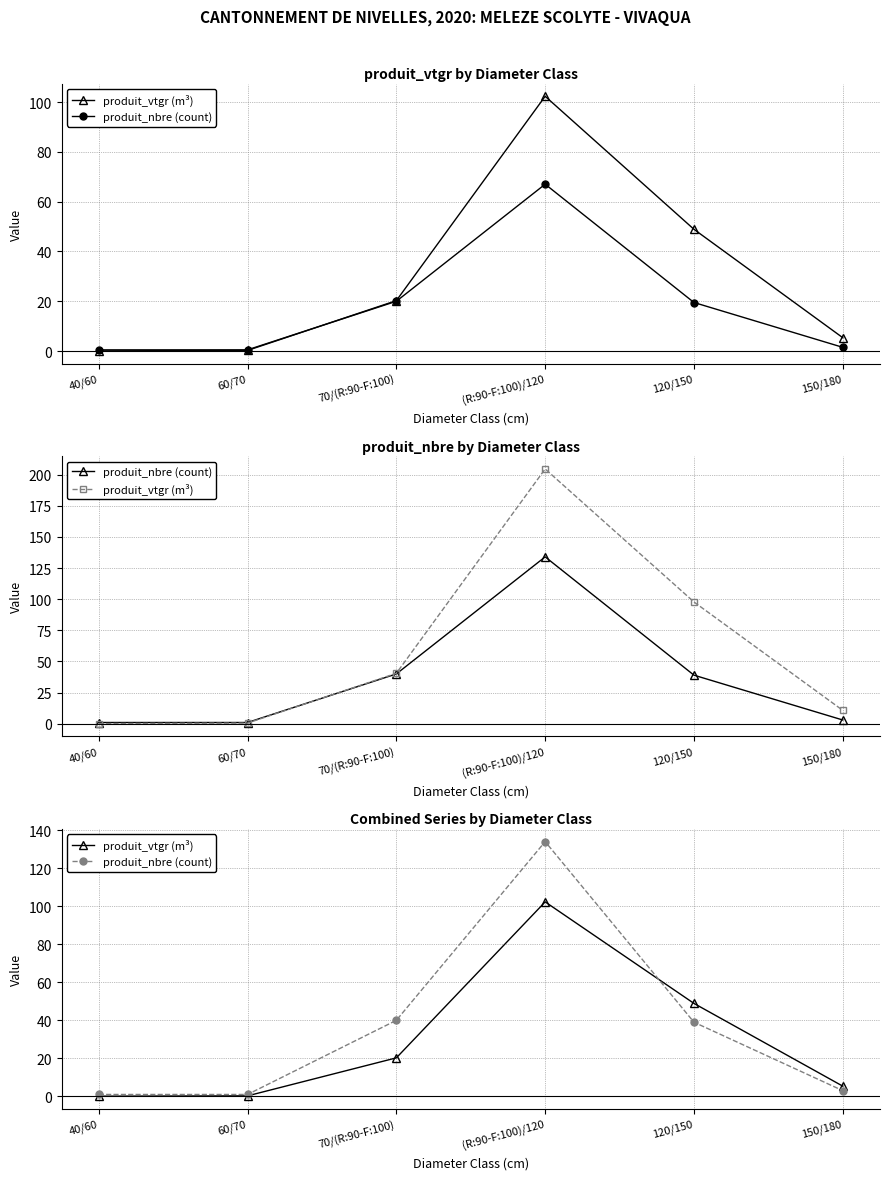

Which series ends up on top after the final intersection of produit_vtgr (m³) and produit_nbre (count)?

produit_vtgr (m³)